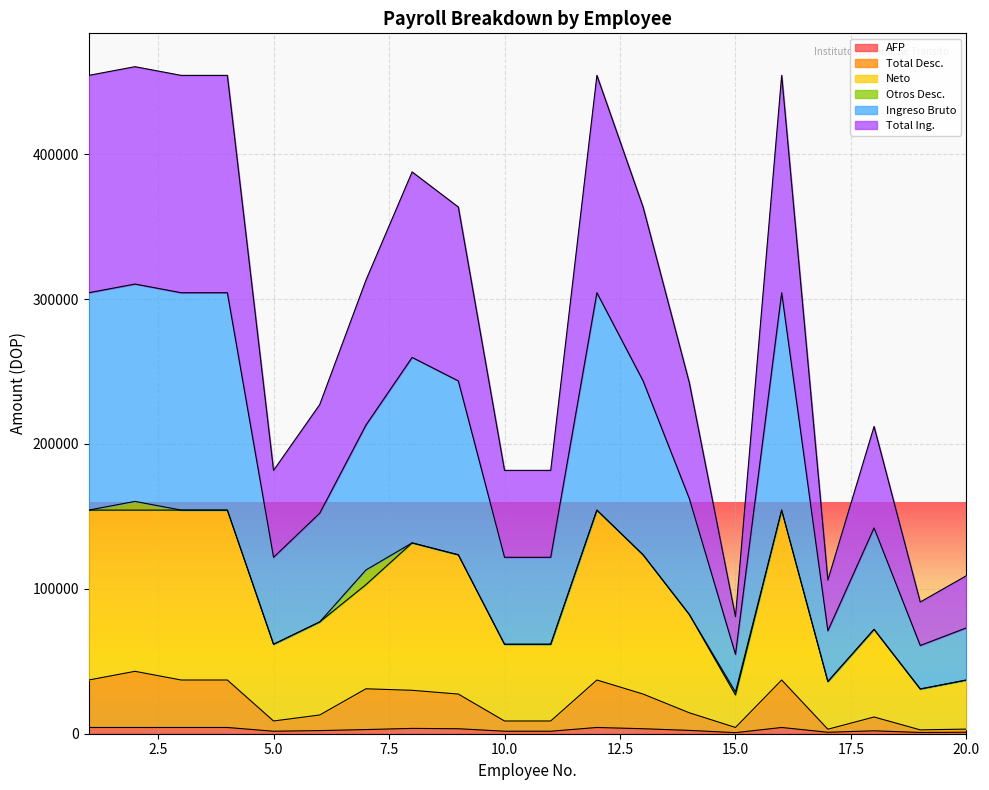

True or false: Ingreso Bruto and AFP intersect in this chart.

False